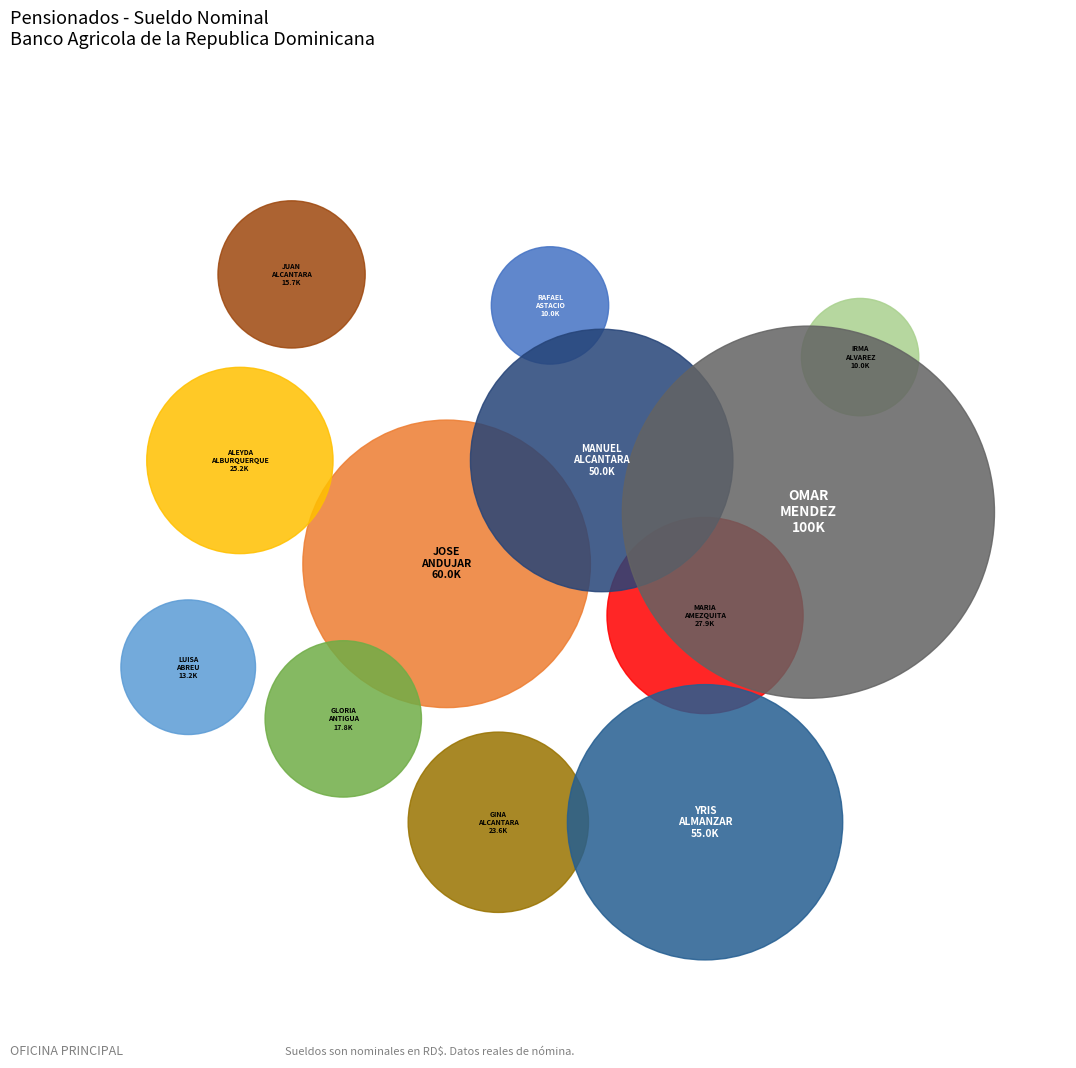

Combined, do MARIA DEL ROSARIO AMEZQUITA and GLORIA VIRMANIA ANTIGUA account for over 50%?

No